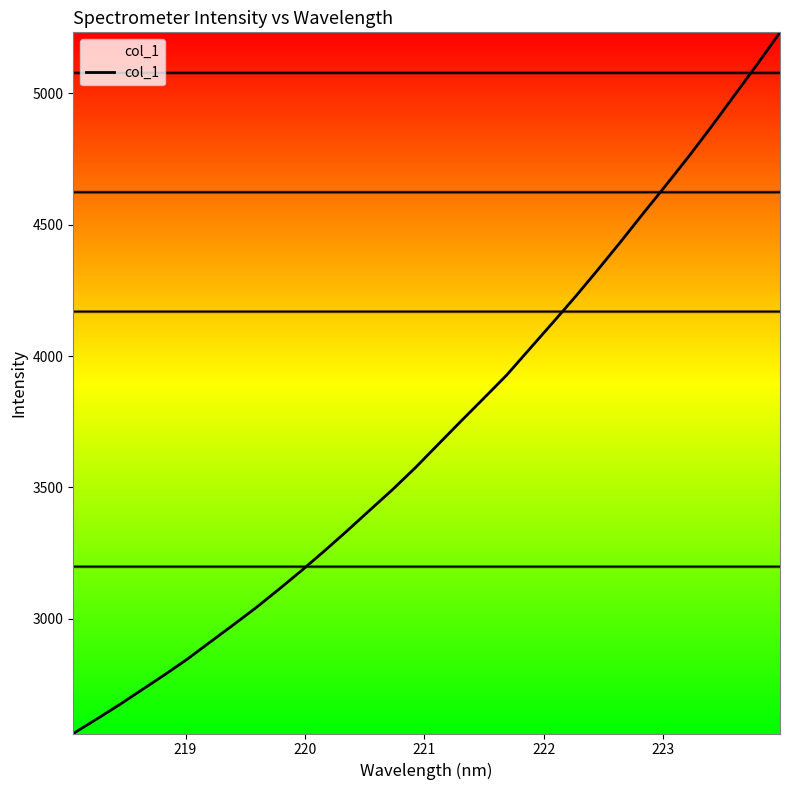

What is the greatest value displayed?

5232.9